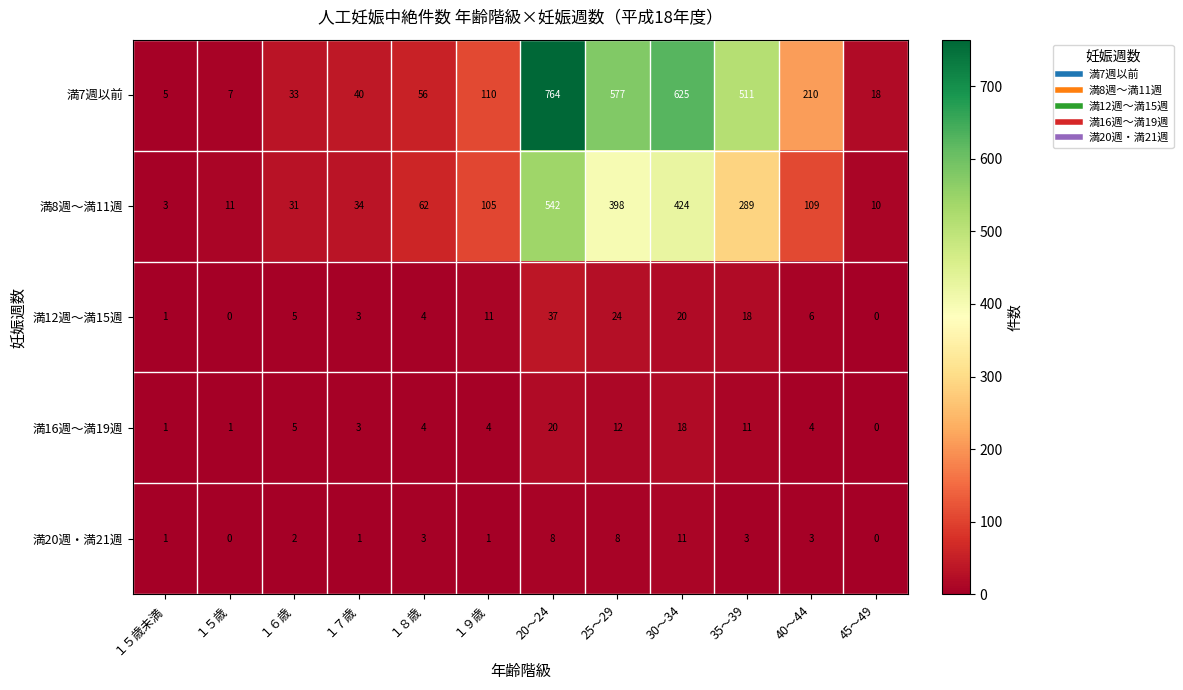

True or false: 満12週～満15週 has a value of 0 at 45～49.

True